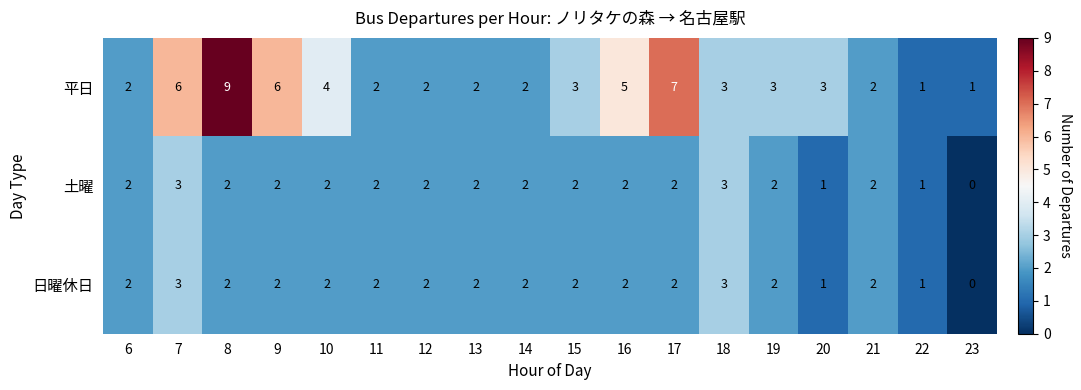

True or false: 平日 has a value of 7 at 17.

True